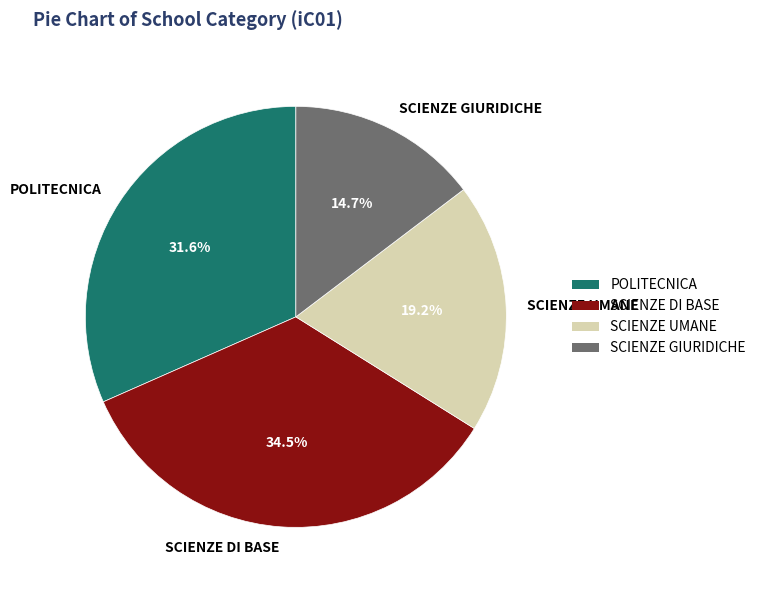

Which slice is the smallest?

SCIENZE GIURIDICHE